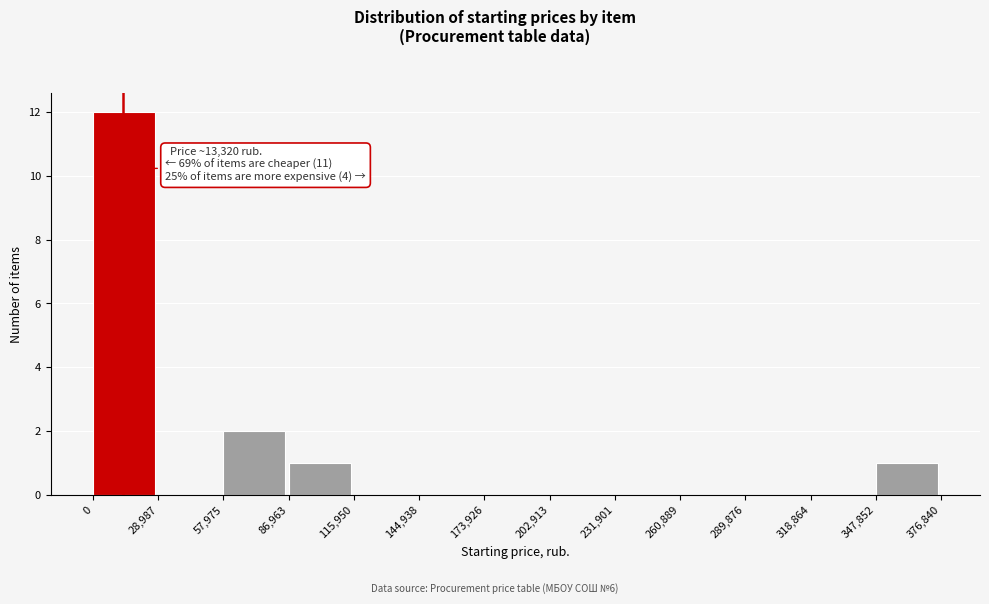

Over which range of the x-axis is the bar tallest?

0 to 28,987